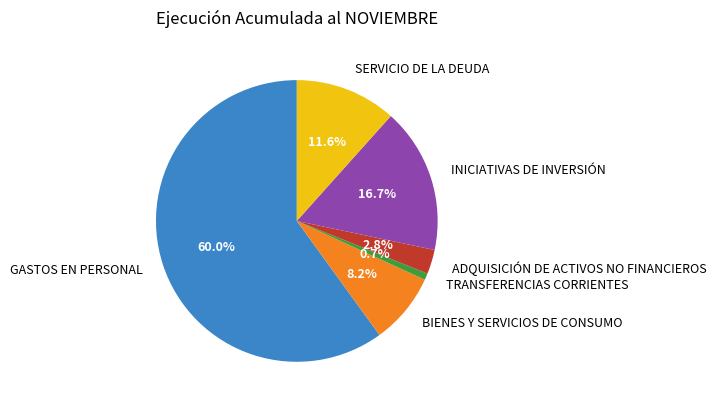

Which slice is the largest?

GASTOS EN PERSONAL